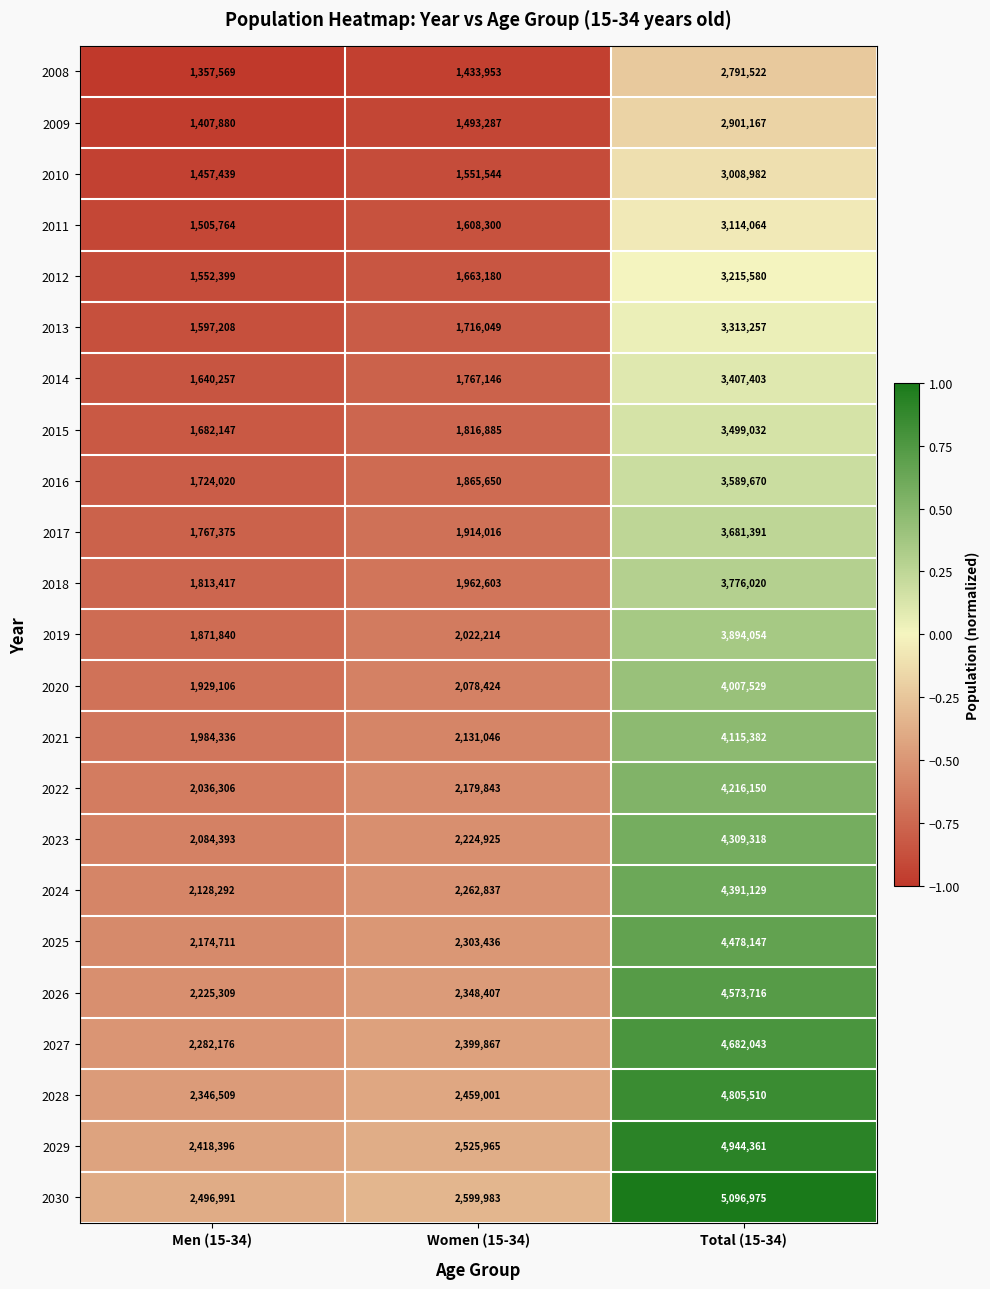

Which series changed the most between Men (15-34) and Total (15-34)?

2030